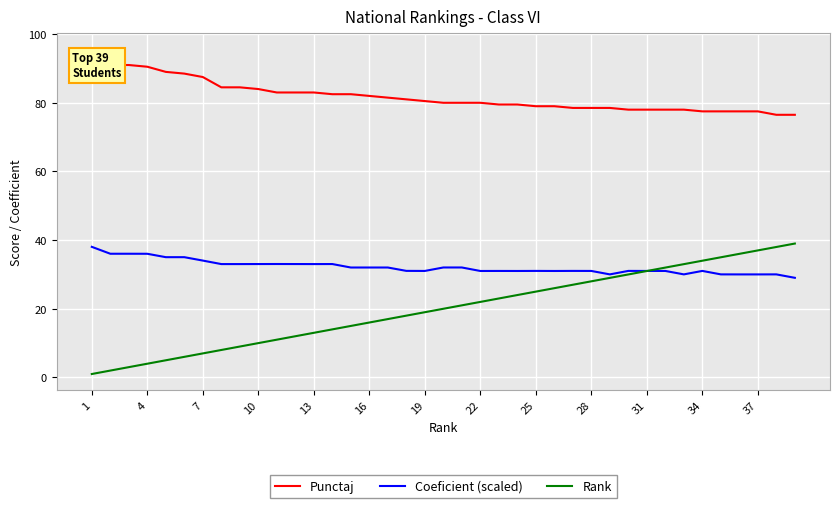

True or false: Punctaj and Rank cross at least once.

False